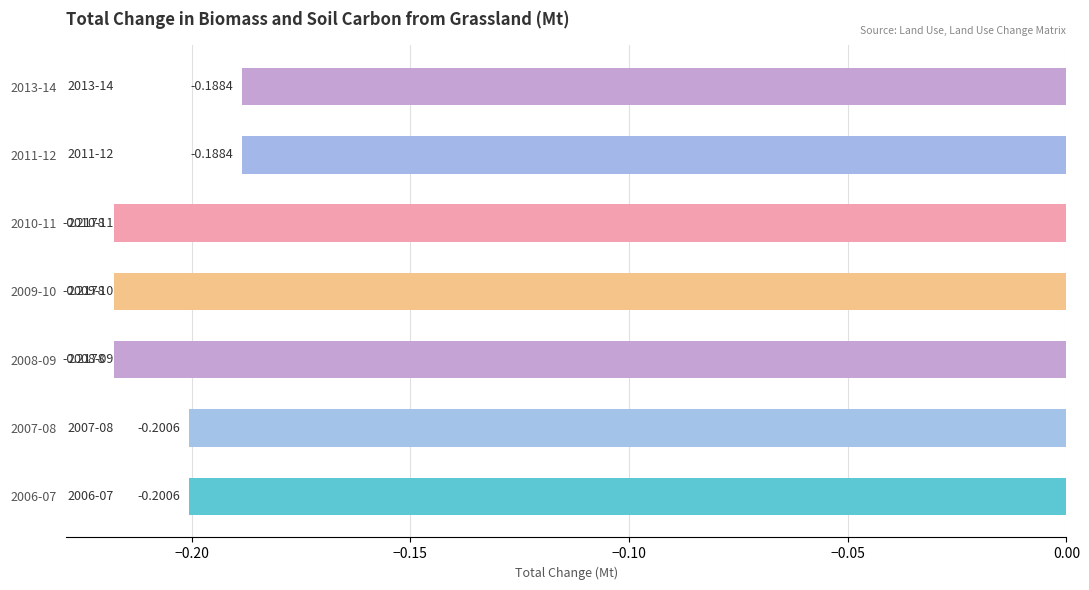

How many bars are there in total?

7